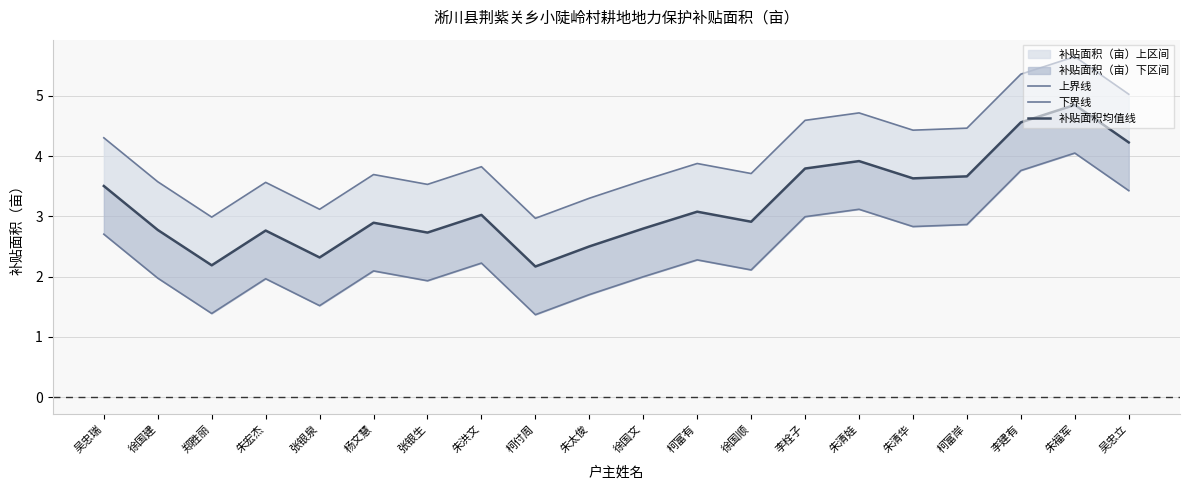

What is the spread (max minus min) of values at 杨文慧?

1.6